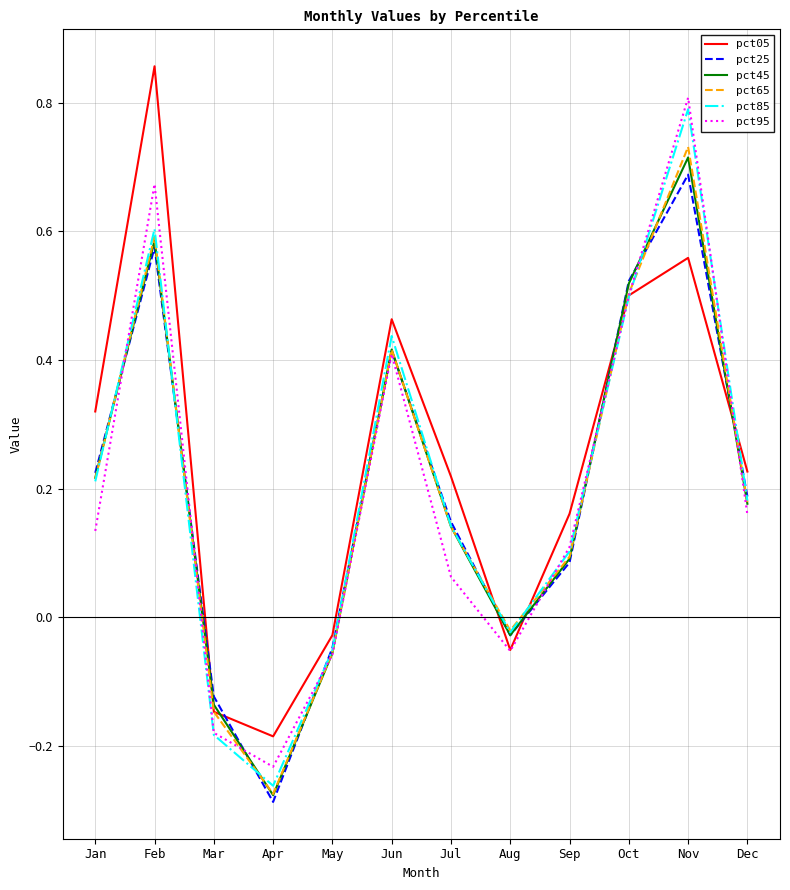

True or false: pct85 has a value of 0.2 at Jun.

False